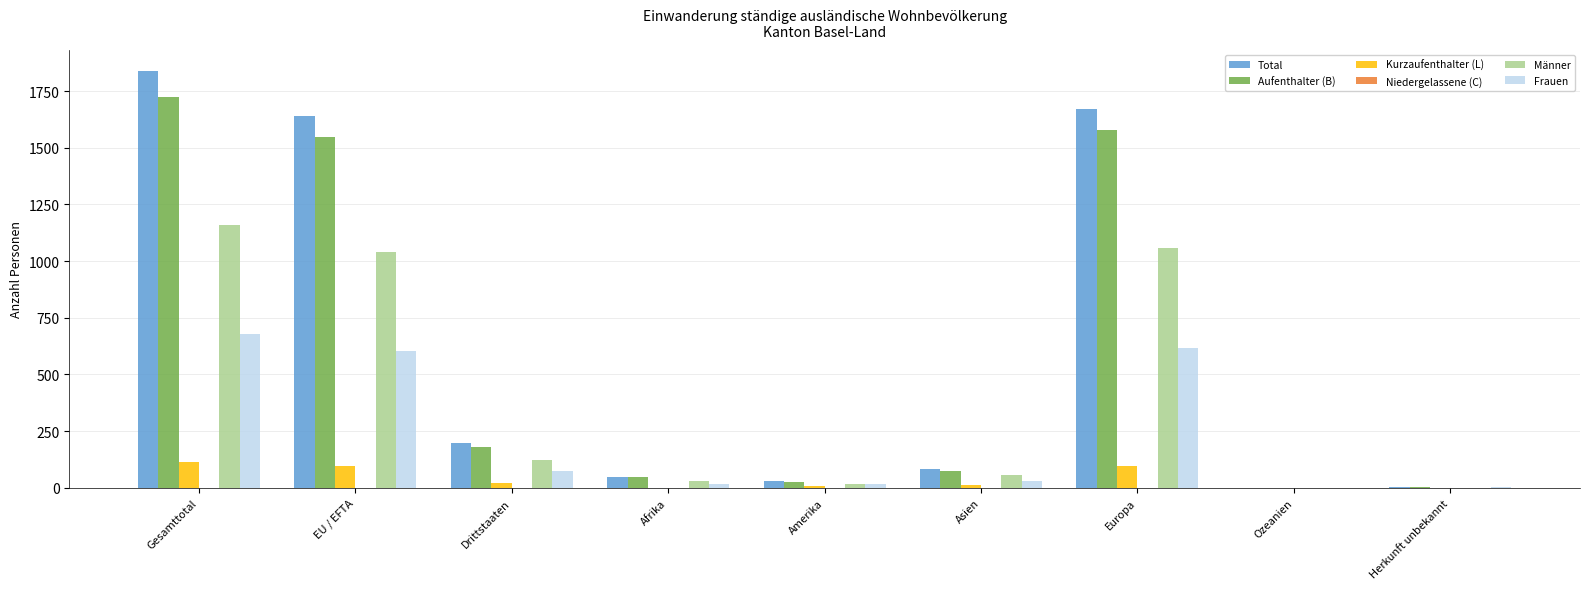

What is the maximum value shown in the chart?

1839